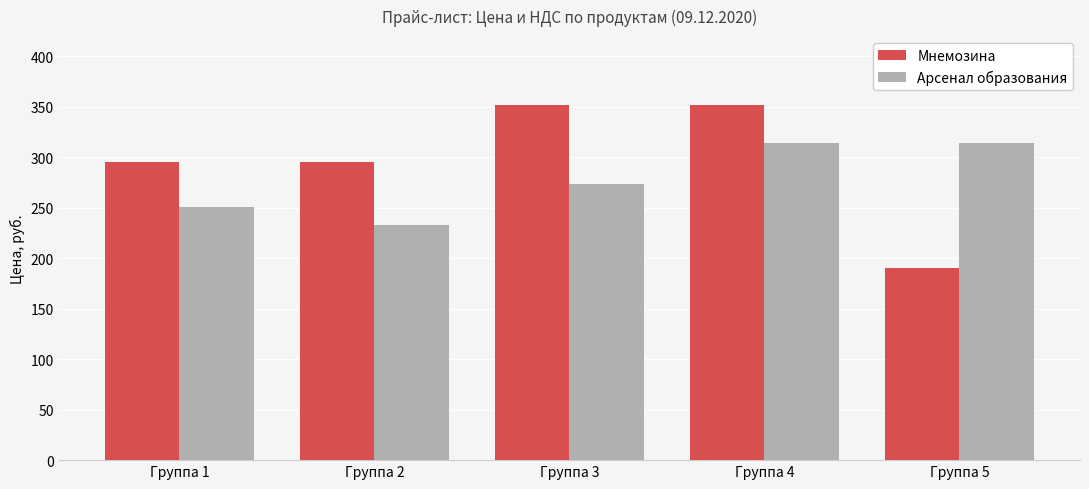

At which category is the sum across all series the highest?

Группа 4